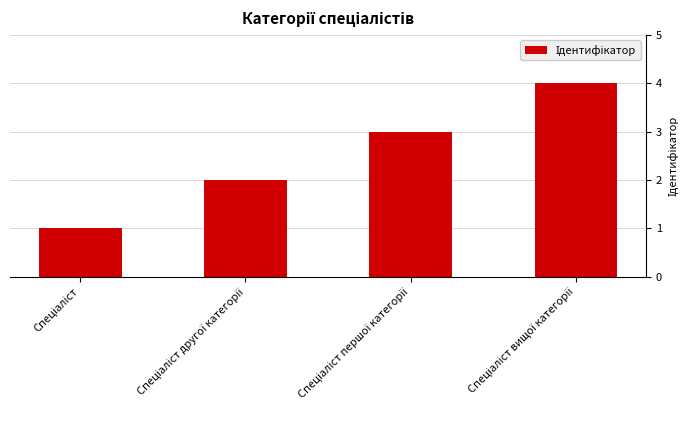

What is the value of the 1st bar from the left?

1